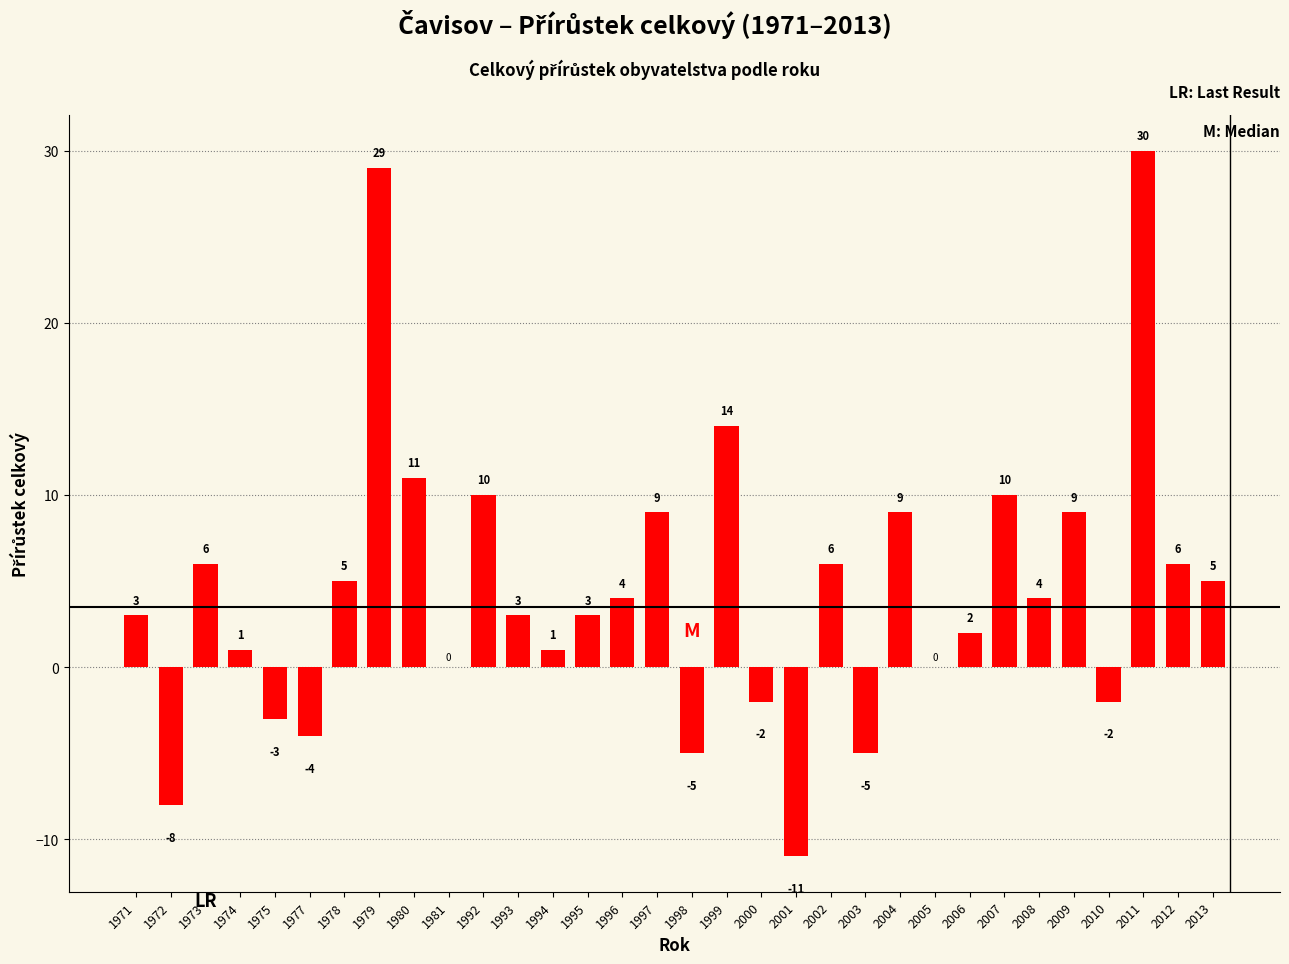

What is the sum of all values?

140